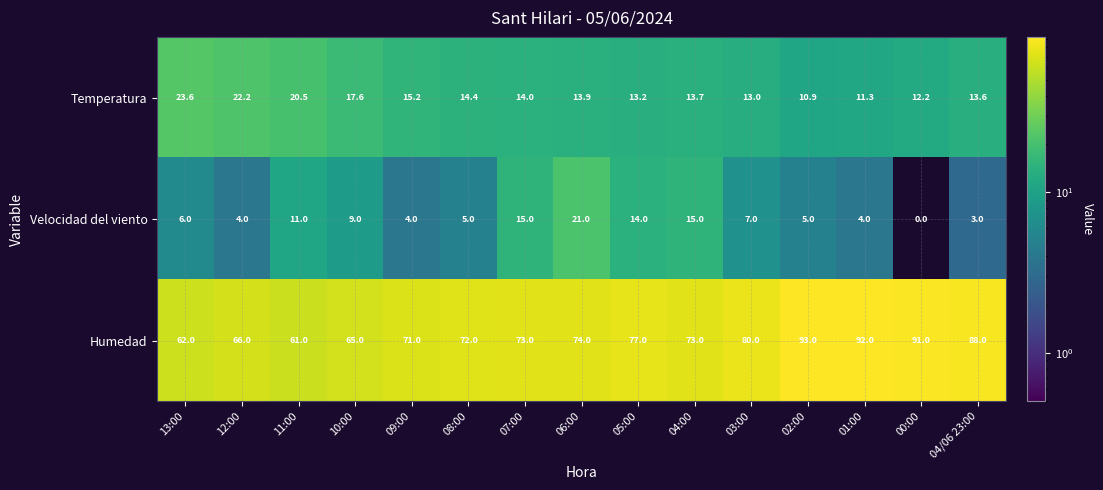

Which series has the largest total across all categories?

Humedad